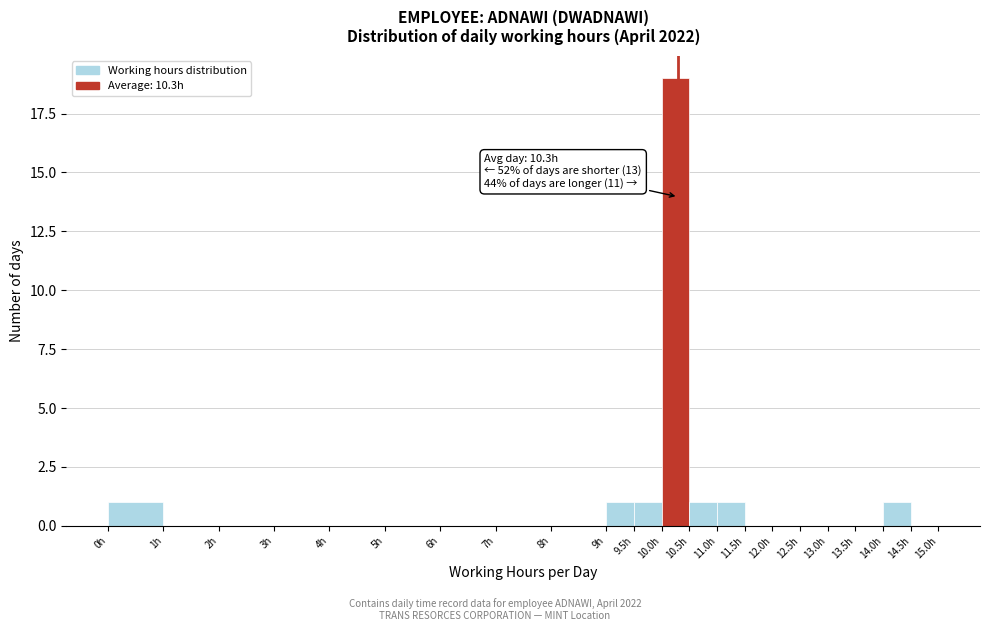

Over which range of the x-axis is the bar tallest?

10.0 to 10.5